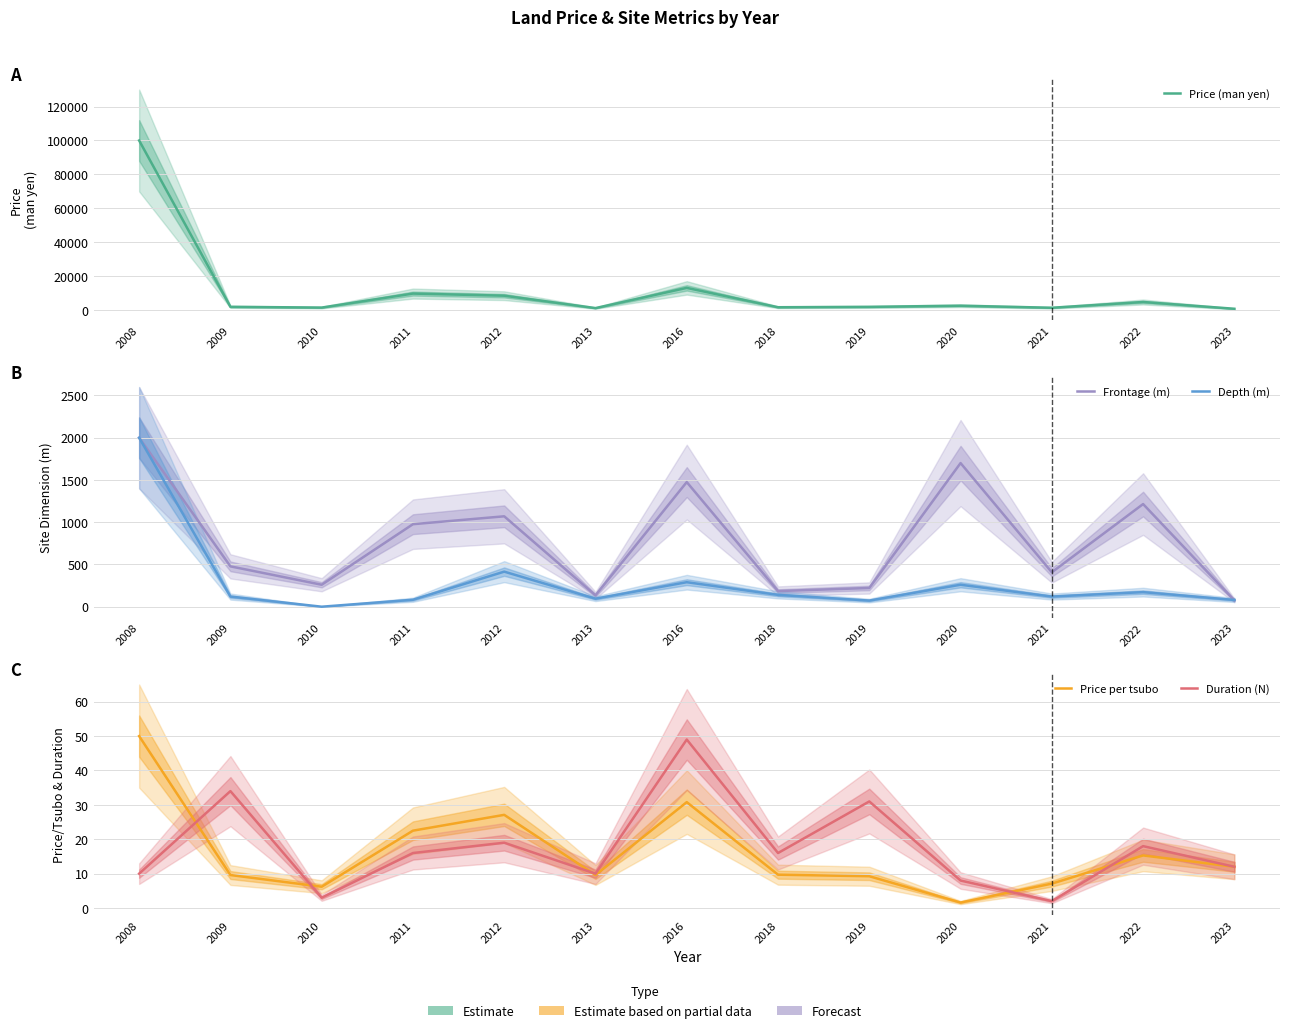

Rank the categories by Duration (N) value from highest to lowest.

2016, 2009, 2019, 2012, 2022, 2011, 2018, 2023, 2008, 2013, 2020, 2010, 2021